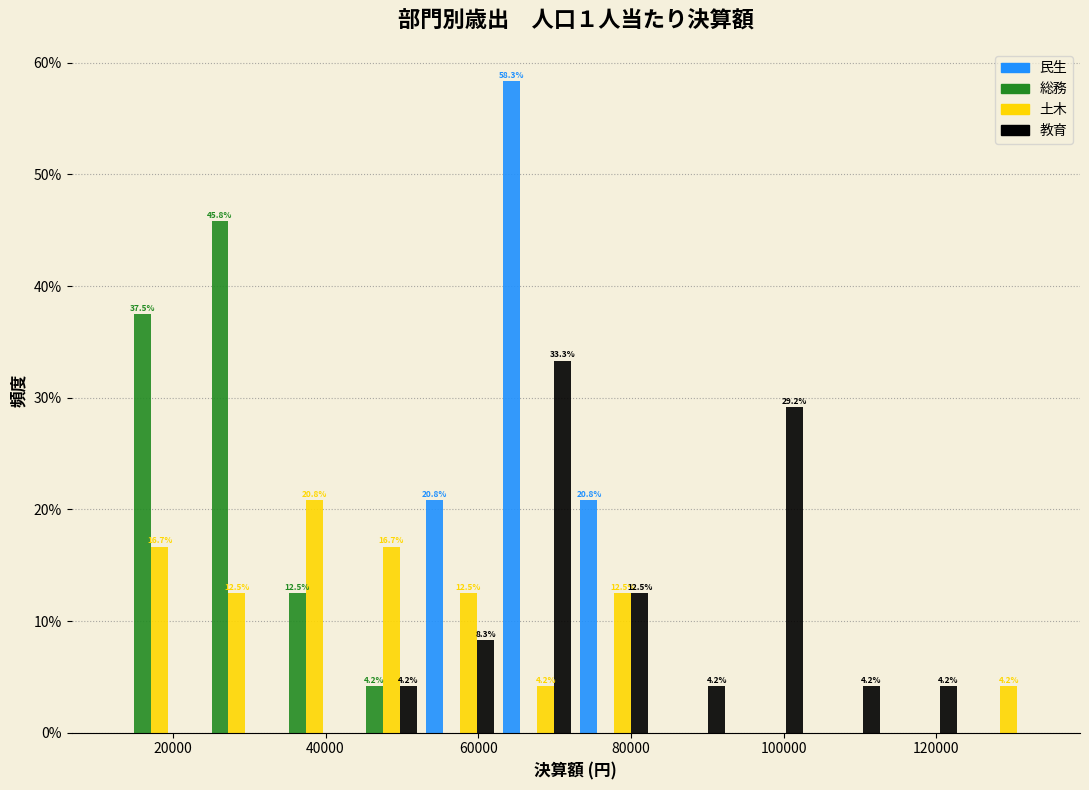

In the 民生 series, which range on the x-axis has the tallest bar?

62000 to 72000